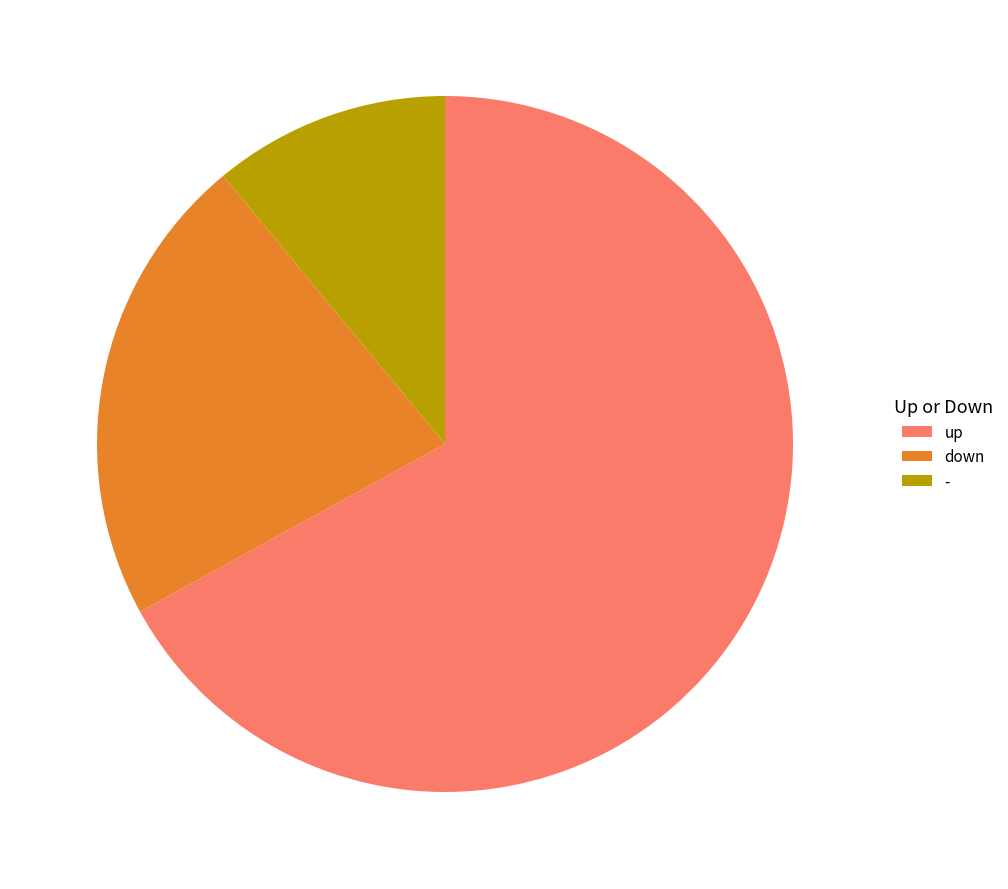

Rank the categories by value from highest to lowest.

up, down, -